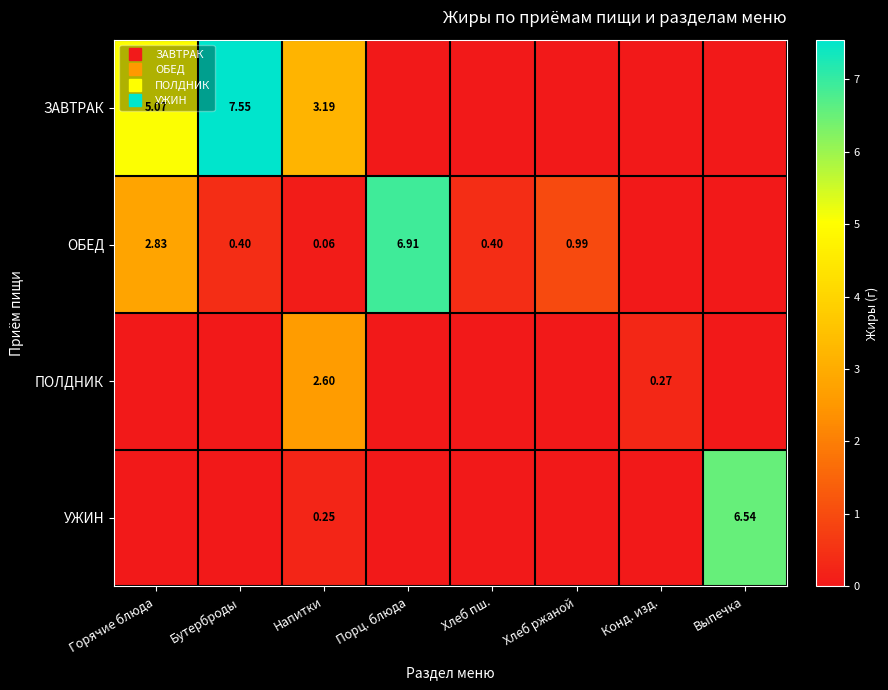

How many data points in ЗАВТРАК are above 0?

3